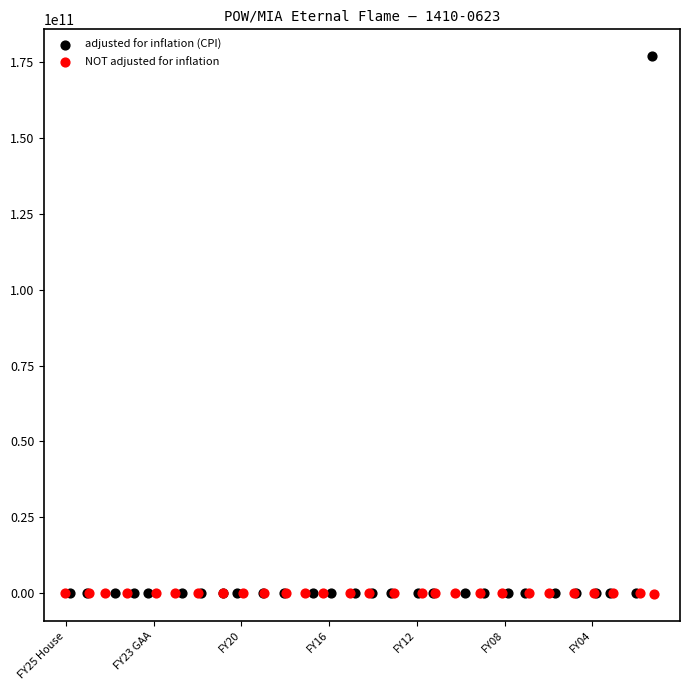

Which series has the widest spread of Y values?

adjusted for inflation (CPI)